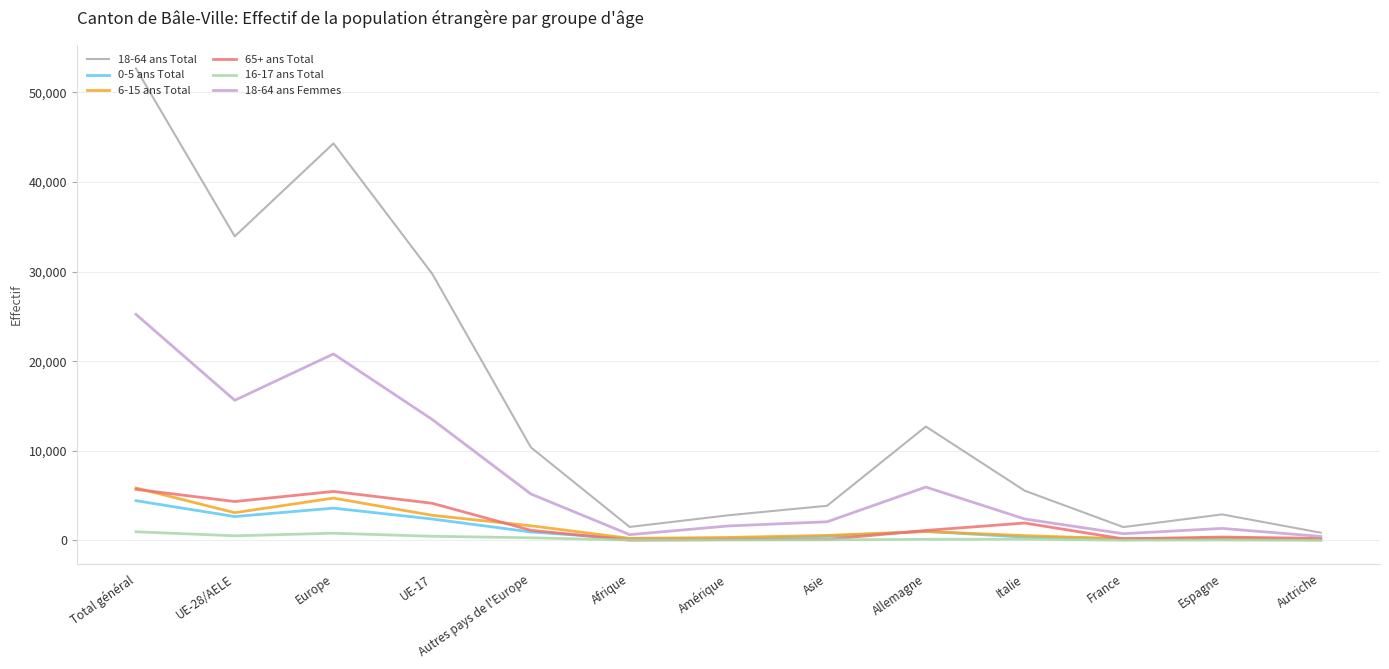

What is the total value across all series at Total général?

94816